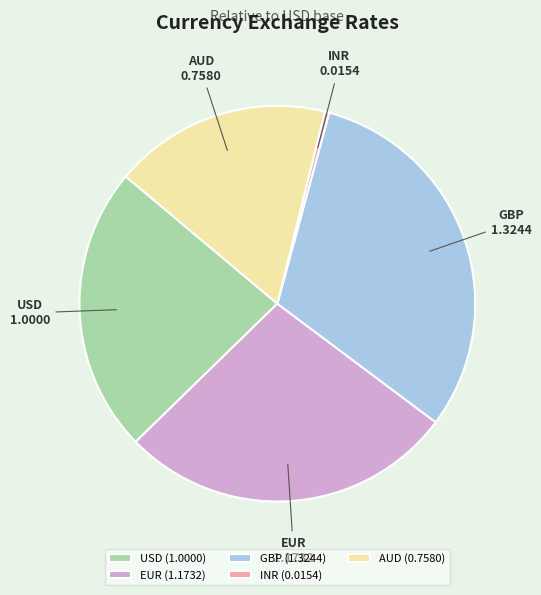

Between EUR and AUD, which is larger?

EUR